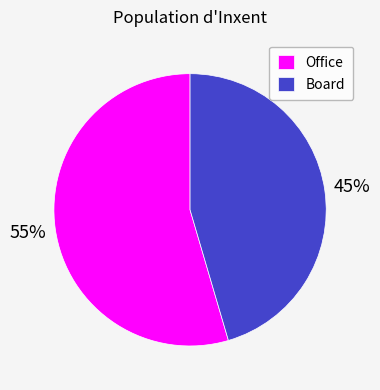

To the nearest percent, what is the combined percentage of Board and Office?

100%